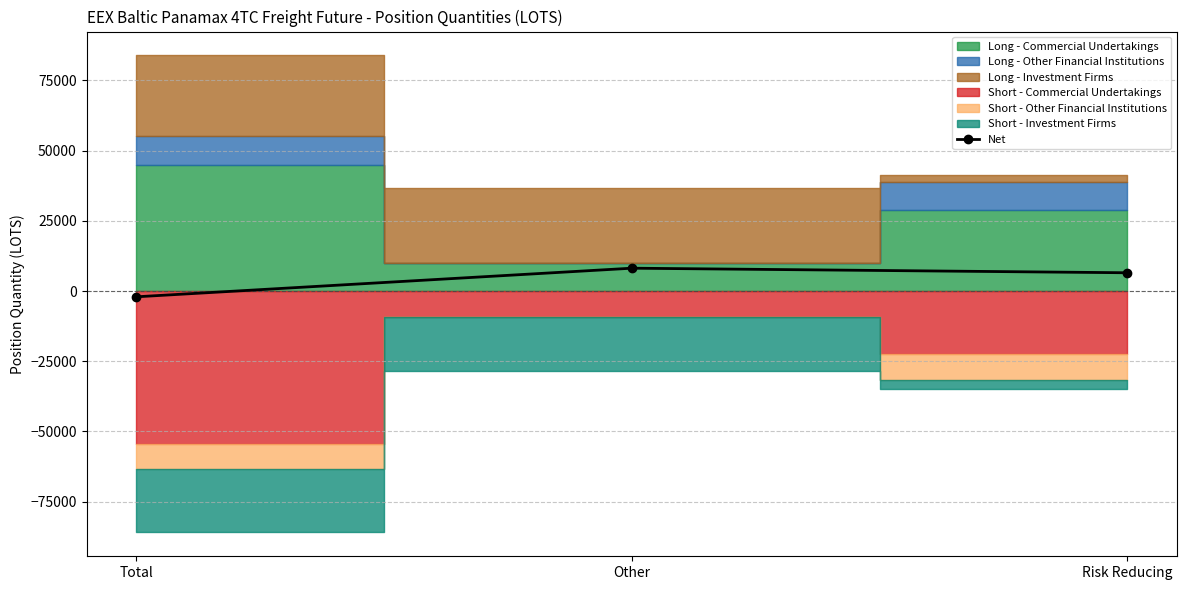

Which label corresponds to the smallest value in the chart?

Total